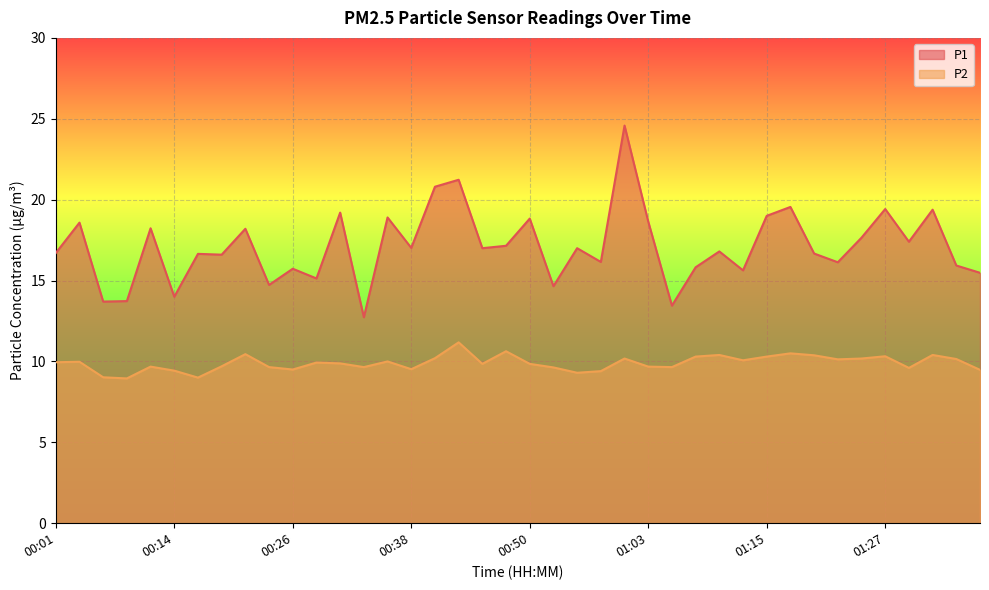

Which series has the widest spread of values?

P1